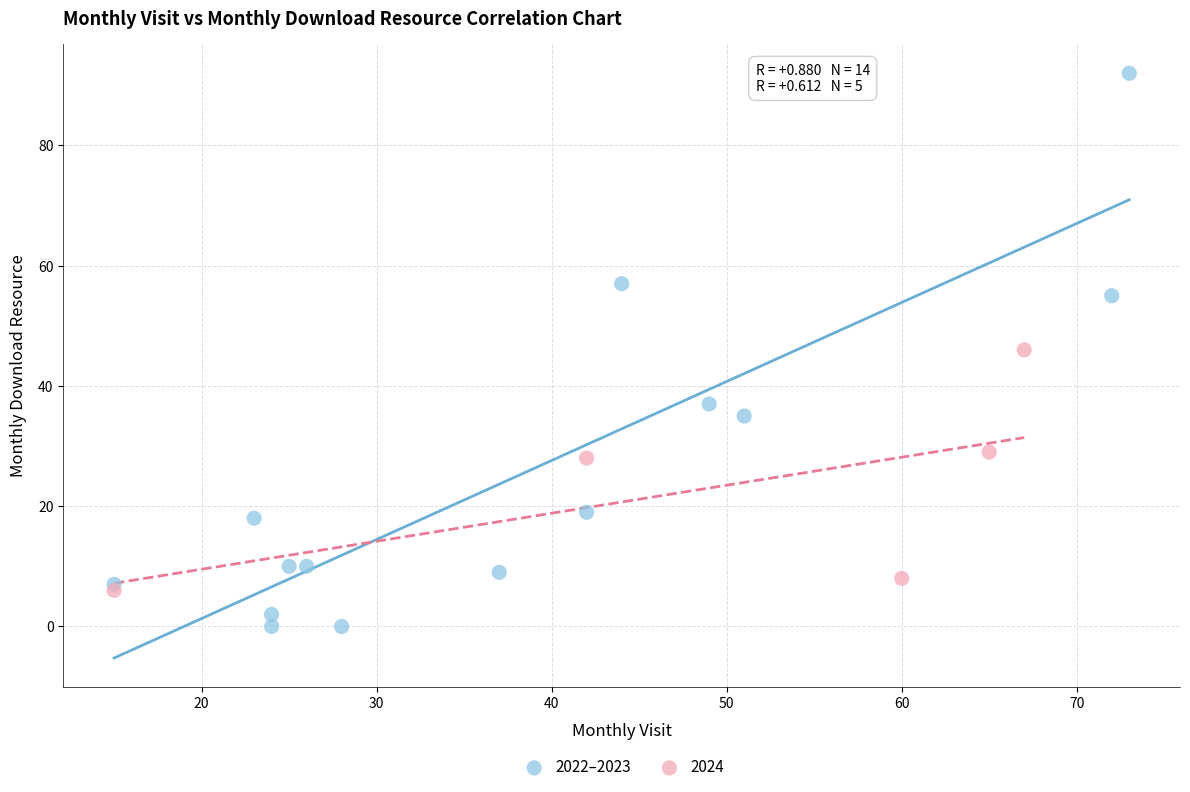

Which series reaches the maximum Y coordinate?

2022–2023